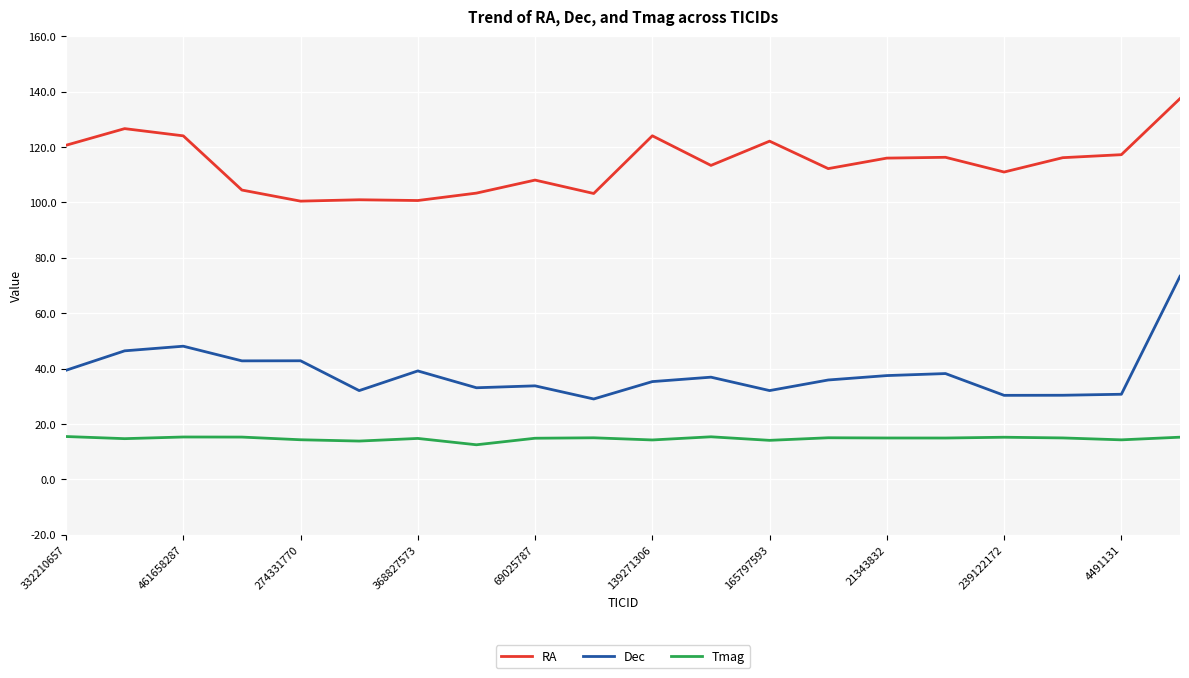

Which series has the widest spread of values?

Dec